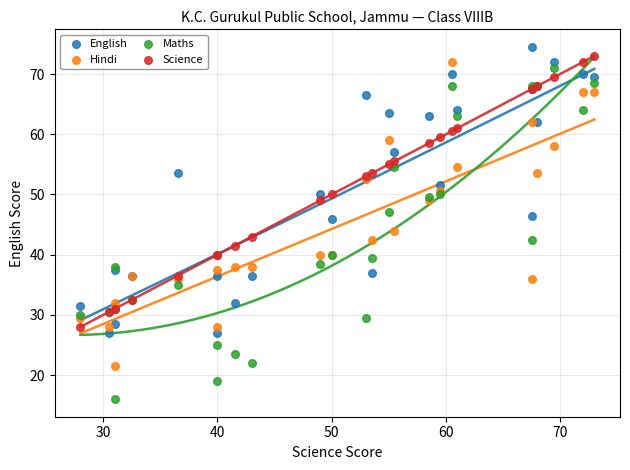

What are all the series names shown in the legend?

English, Hindi, Maths, Science